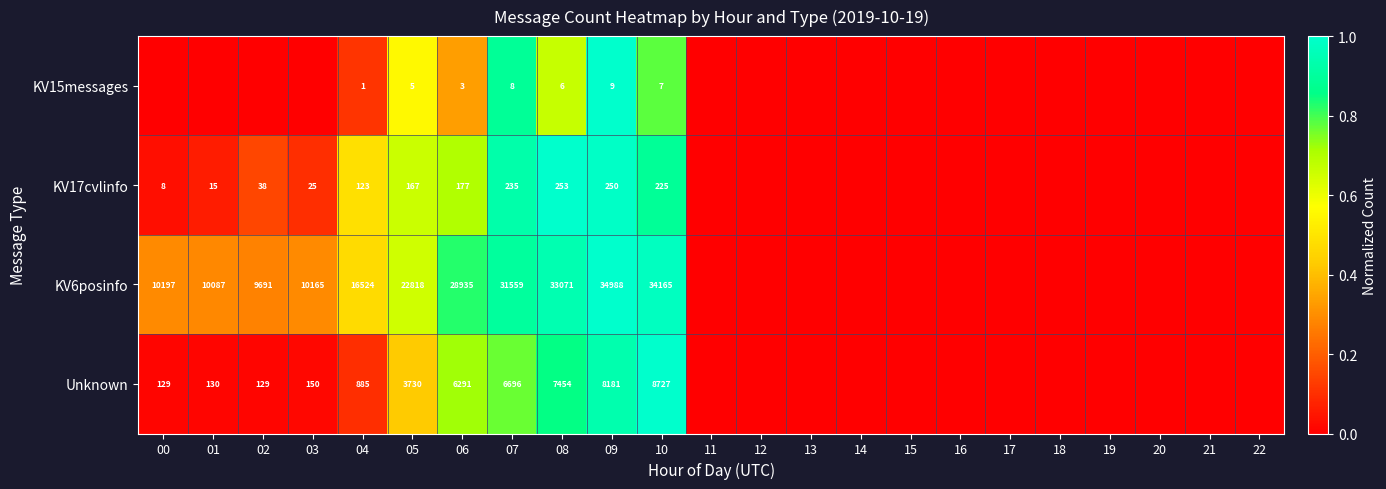

What is the spread (max minus min) of values at 09?

34979